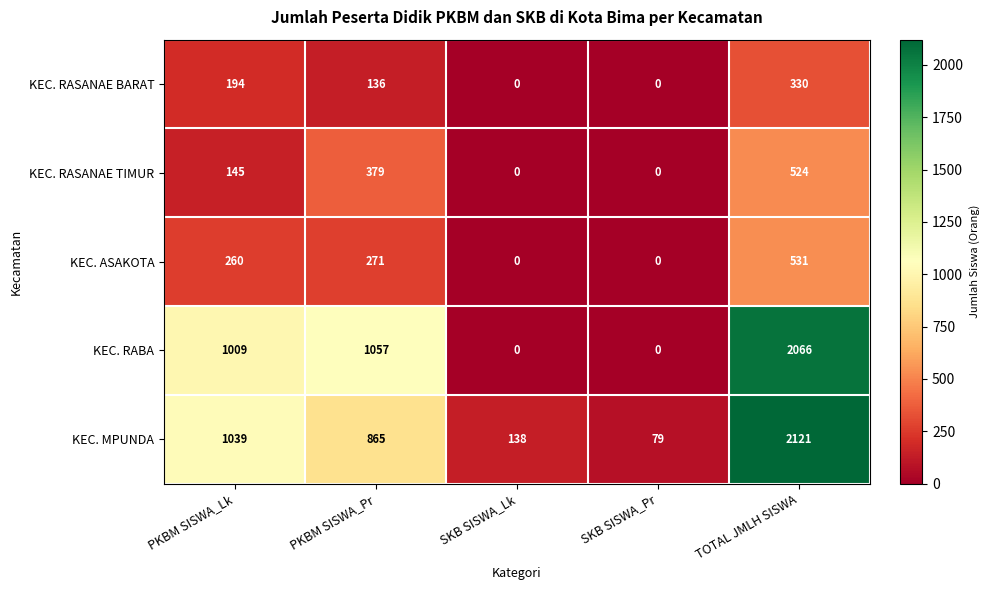

The value of KEC. RABA at SKB SISWA_Pr is 0. True or false?

True